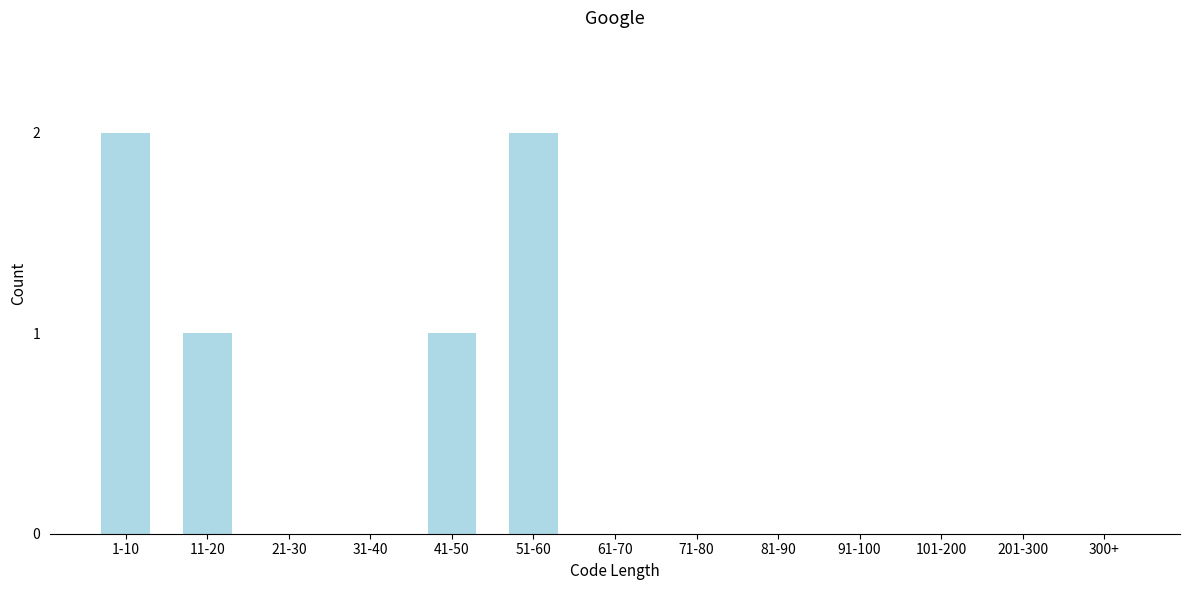

Reading left to right, transcribe all the data shown in this chart.

1-10=2	11-20=1	21-30=0	31-40=0	41-50=1	51-60=2	61-70=0	71-80=0	81-90=0	91-100=0	101-200=0	201-300=0	300+=0